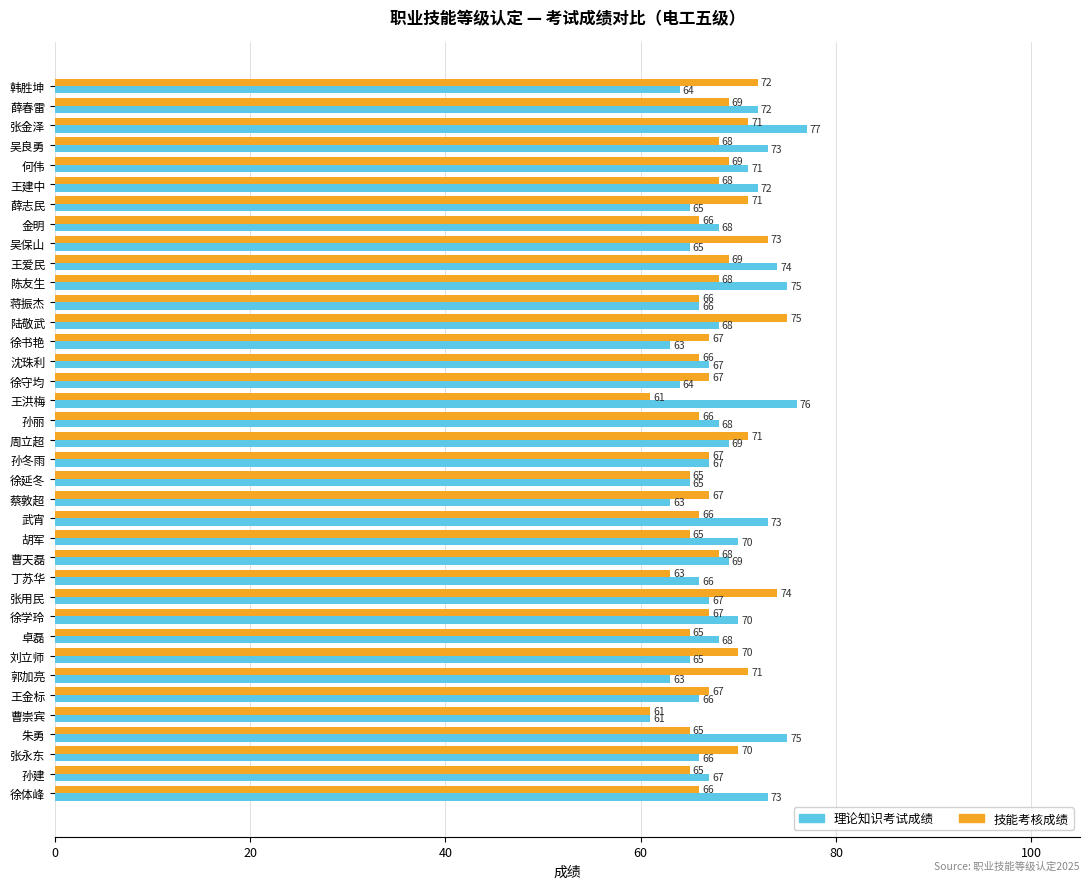

Which category has the highest value in the 理论知识考试成绩 series?

张金泽